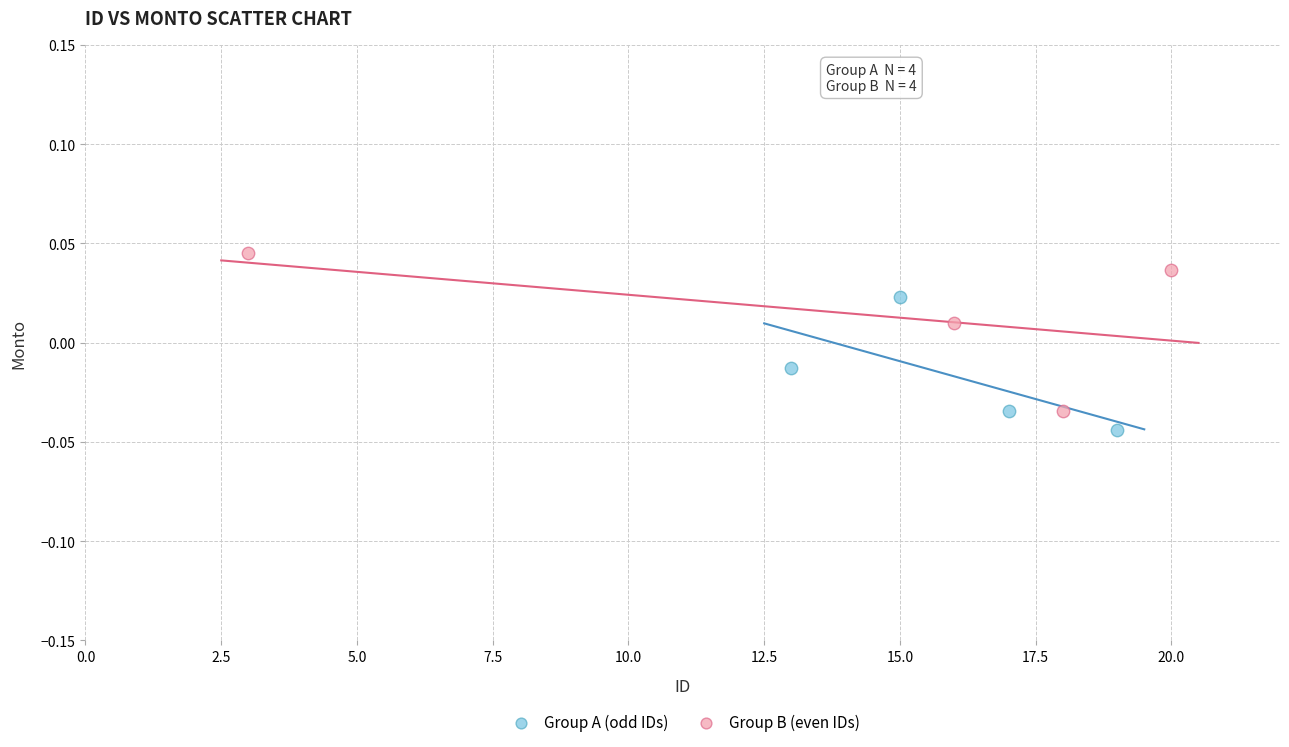

Which series reaches the maximum Y coordinate?

Group B (even IDs)